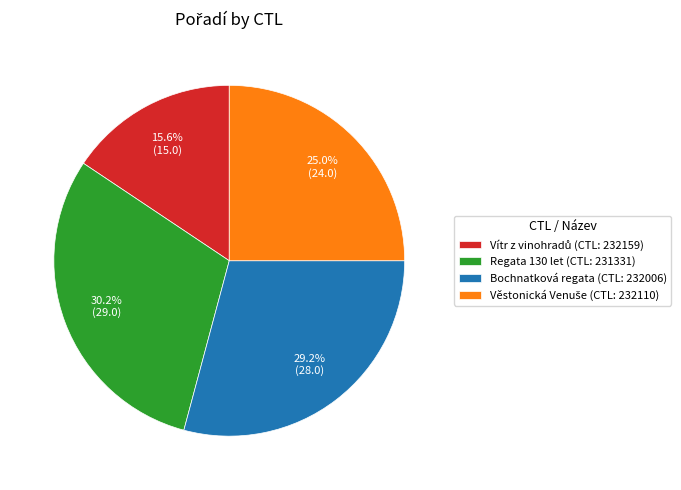

Does any single category account for the majority?

No